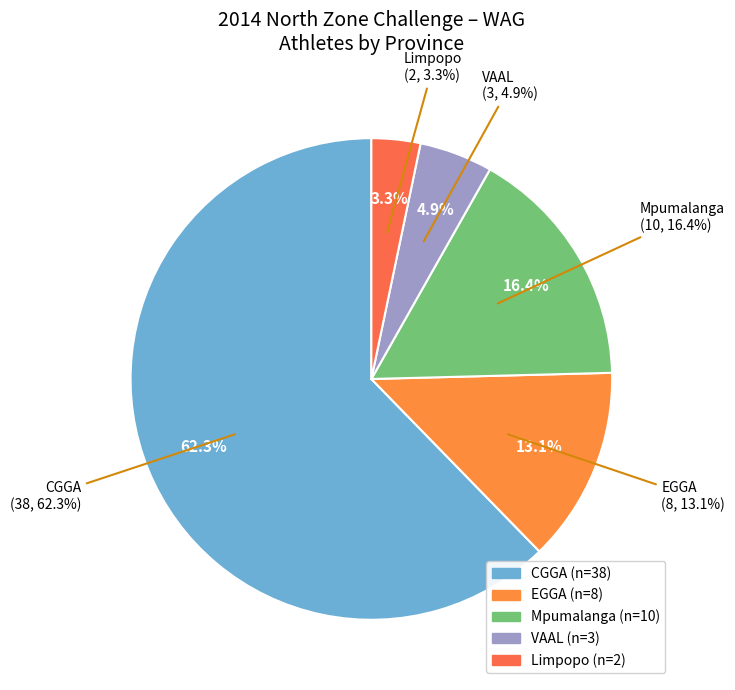

To the nearest percent, what is the average slice percentage?

20%